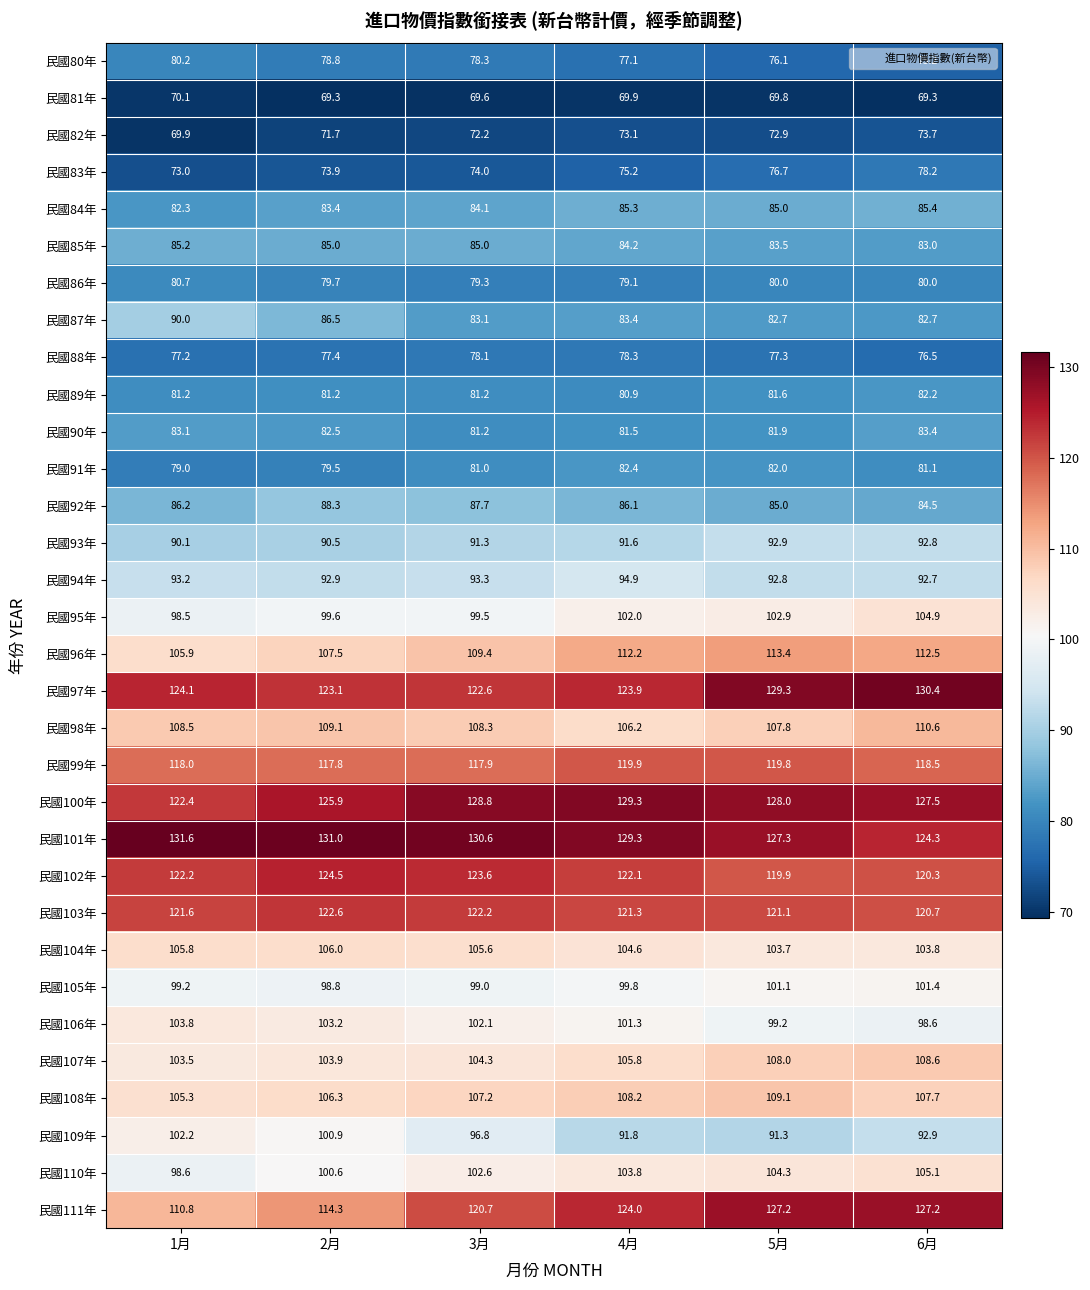

What is the approximate value of 民國80年 at 3月?

78.3